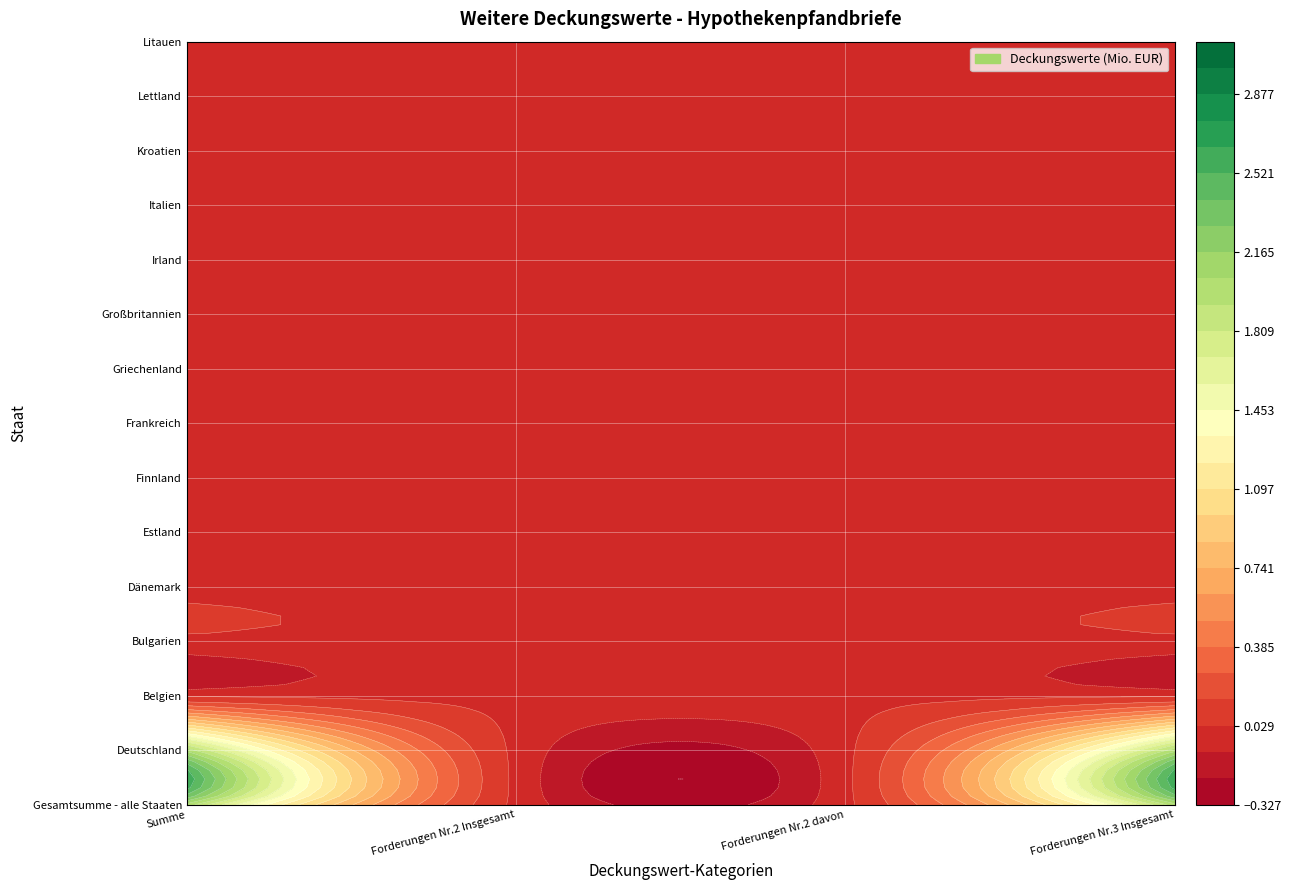

Is the value of Gesamtsumme - alle Staaten at 0 greater than the value of Irland at 3?

Yes